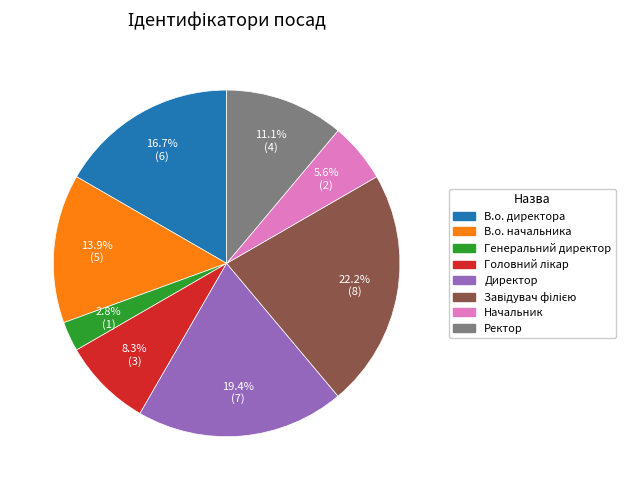

Which category has the smallest portion of the pie?

Генеральний директор